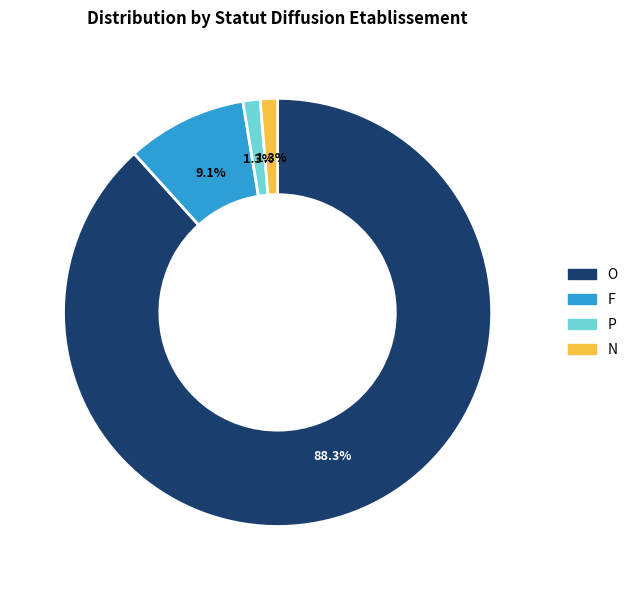

Which has a higher value, O or N?

O